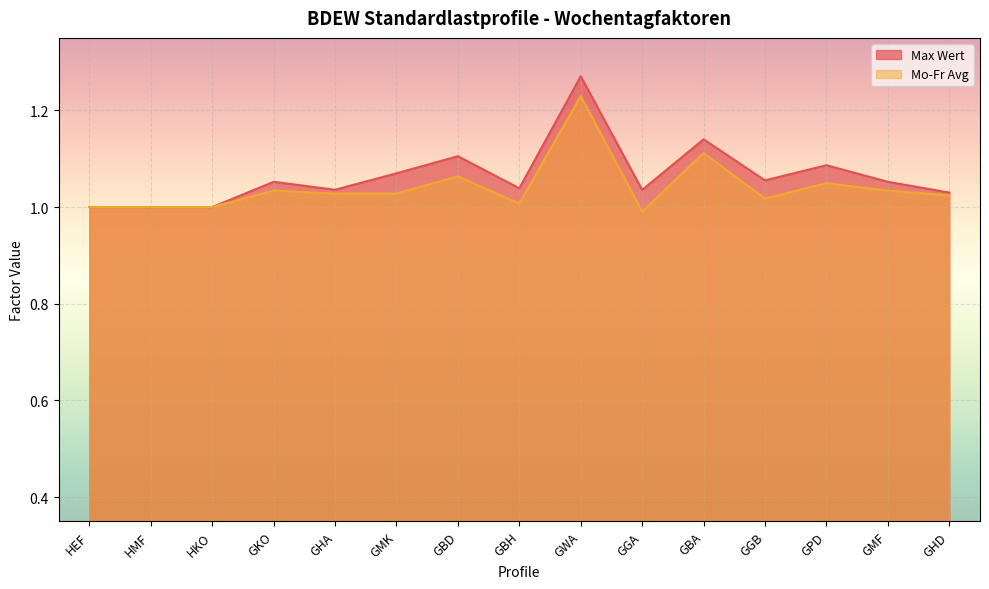

What is the difference between the maximum and minimum values in the Mo-Fr Avg series?

0.2